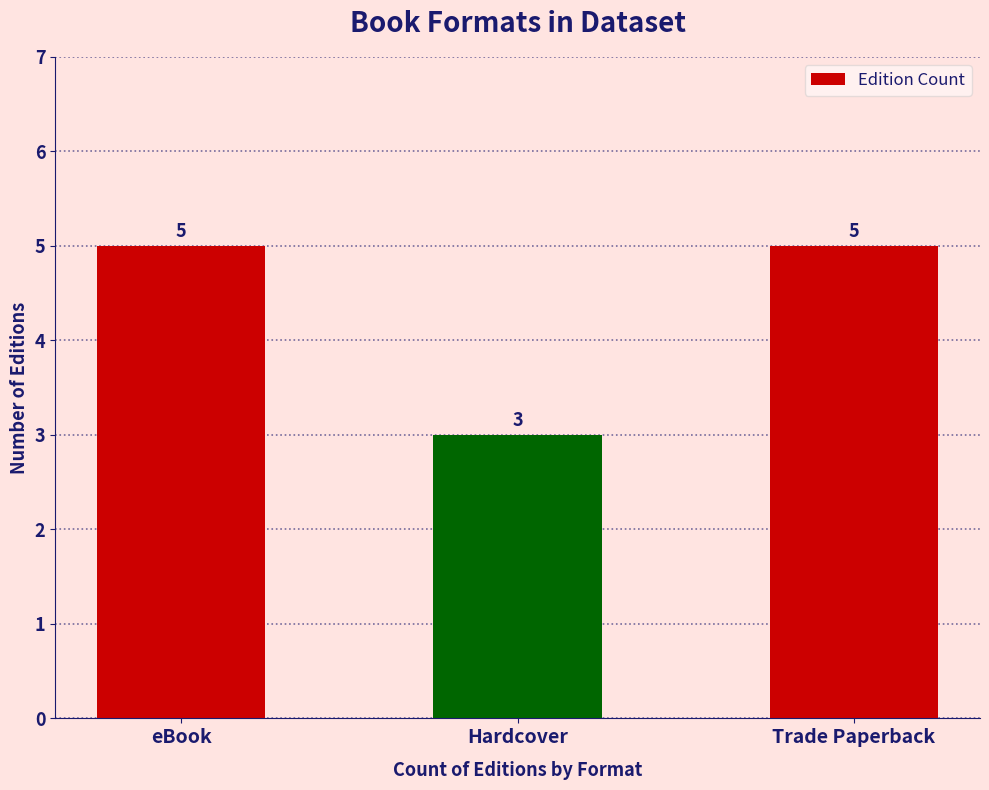

What is the change in value from eBook to Hardcover?

-2